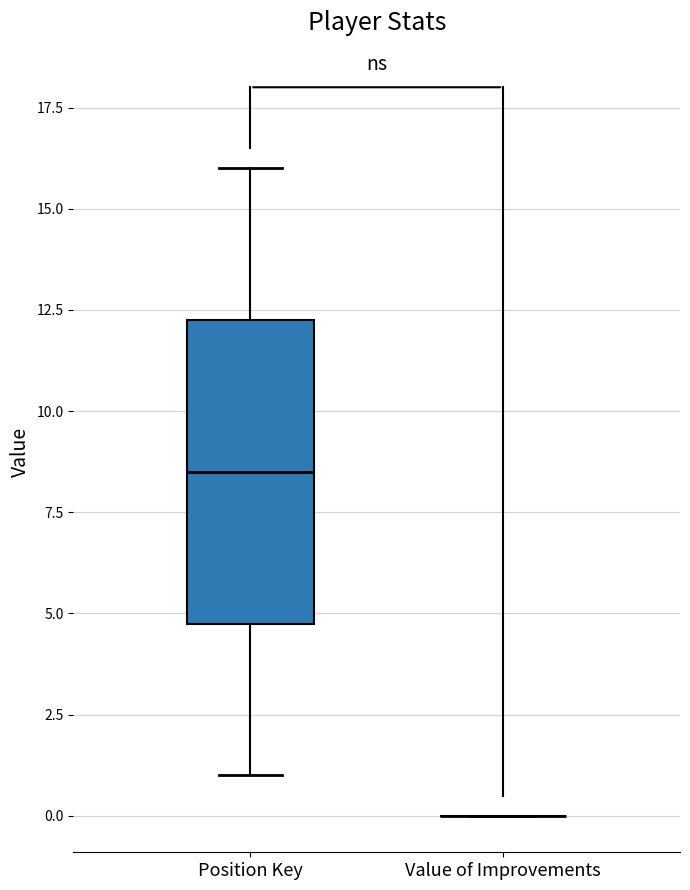

Reading left to right, transcribe this box plot: for each box, give where its median line is, the range the box spans, and where its two whiskers end, as read against the y-axis. The values are not printed on the chart, so give them approximately, as read against the axis.

Position Key: median 8.5, box 5.0 to 12.5, whiskers 1.0 to 16.0
Value of Improvements: box collapsed to a line at 0.0, whiskers 0.0 to 0.0